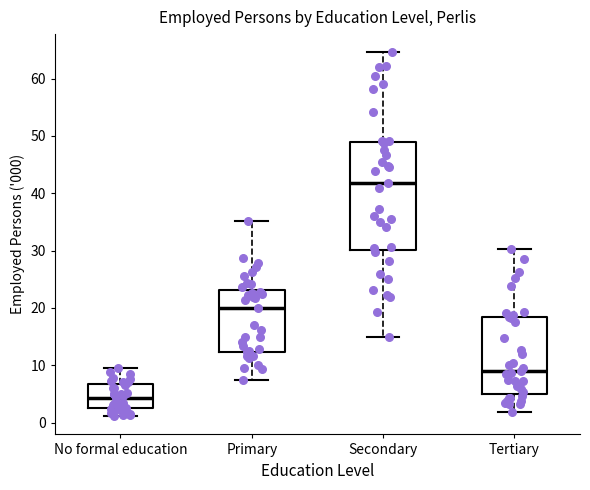

Comparing the boxes themselves (not the whiskers), which one is the tallest?

Secondary